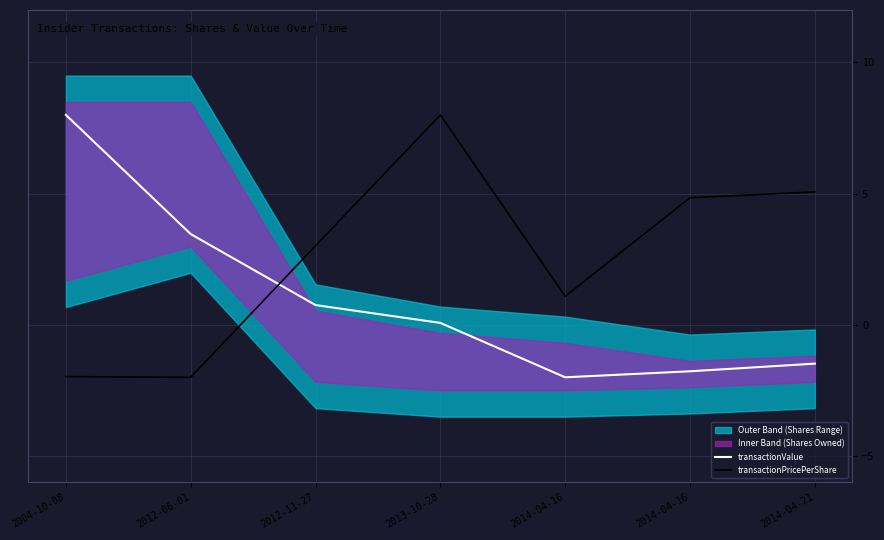

Rank the series by their maximum value, from lowest to highest.

transactionValue, transactionPricePerShare